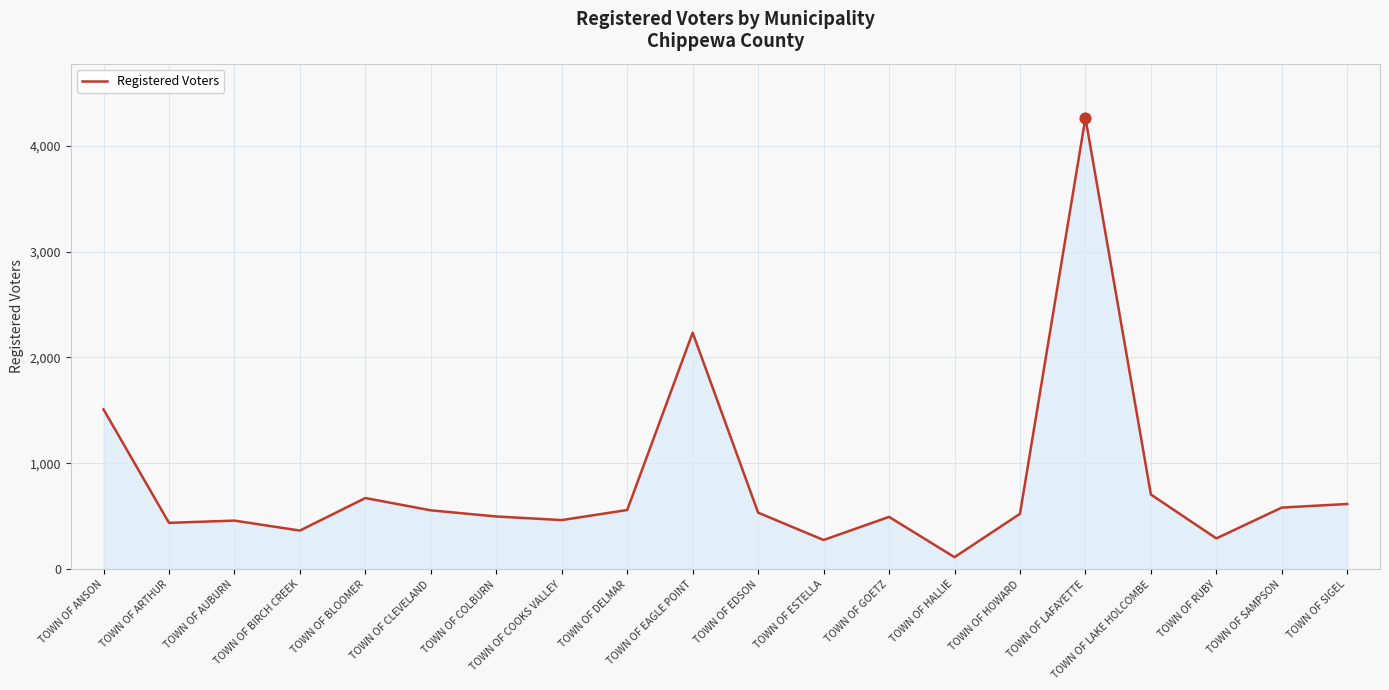

What is the ratio of the value at TOWN OF ESTELLA to the value at TOWN OF LAFAYETTE?

0.1